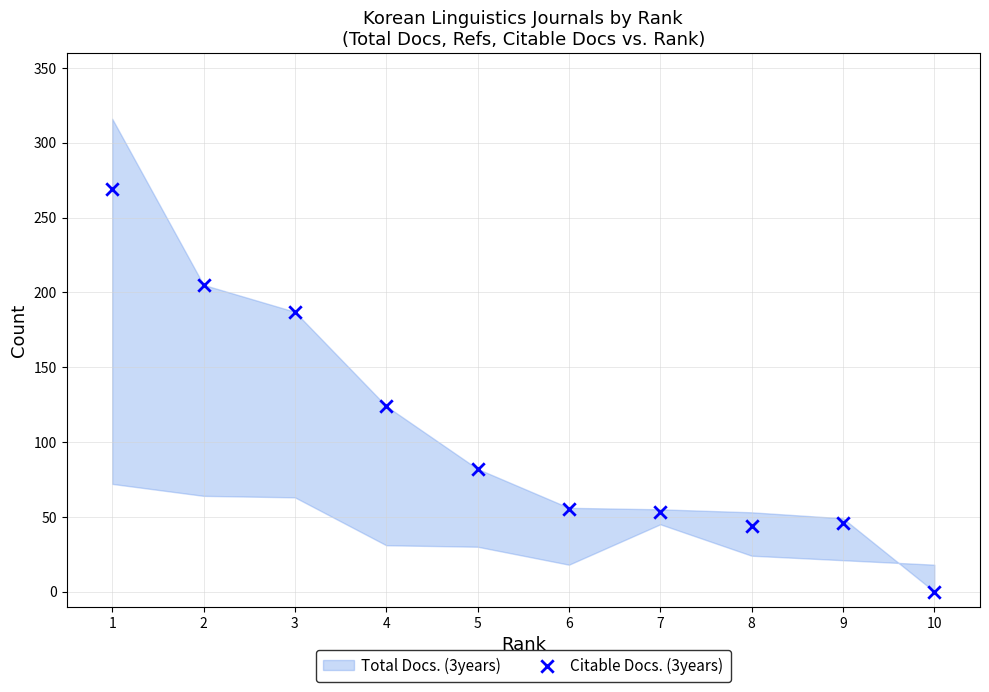

What is the range of X values (max minus min)?

9